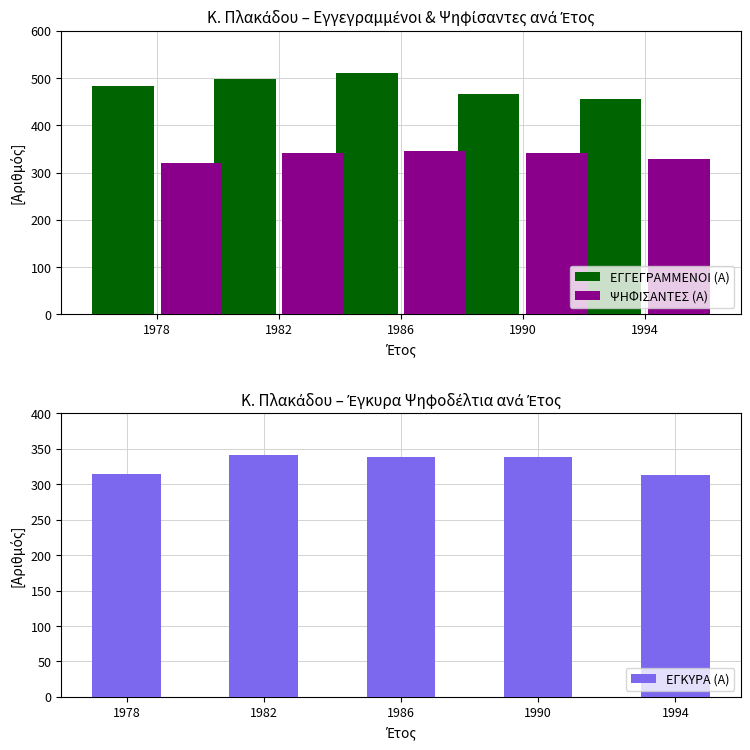

Which series has the widest spread of values?

ΕΓΓΕΓΡΑΜΜΕΝΟΙ (Α)